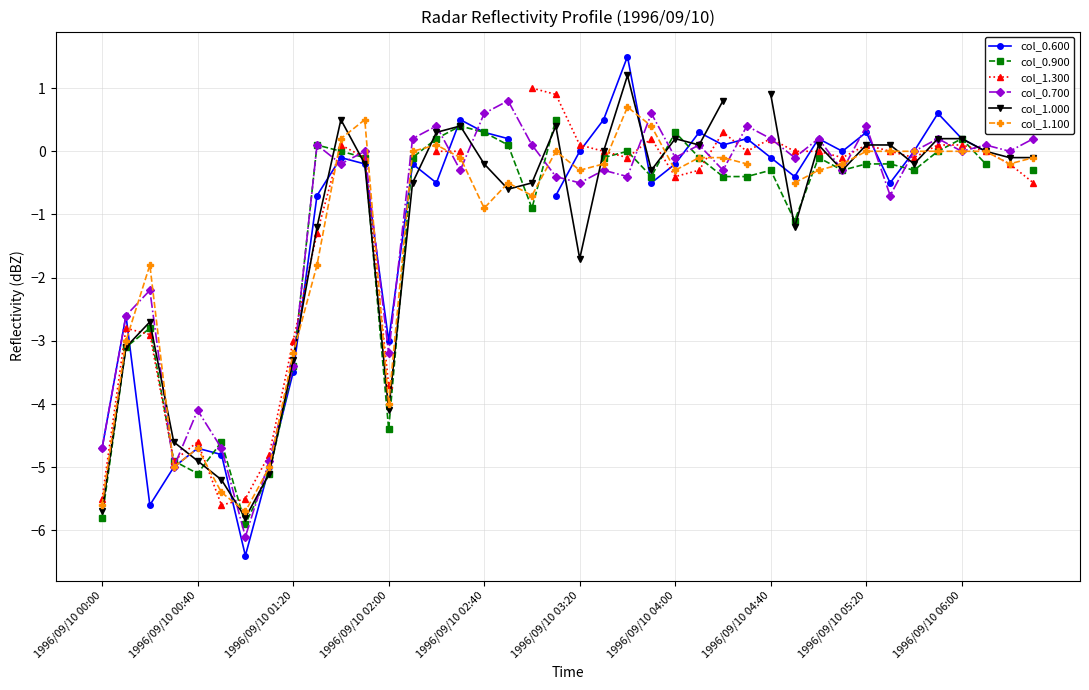

Rank the series by their average value, from lowest to highest.

col_0.600, col_0.900, col_1.300, col_0.700, col_1.000, col_1.100